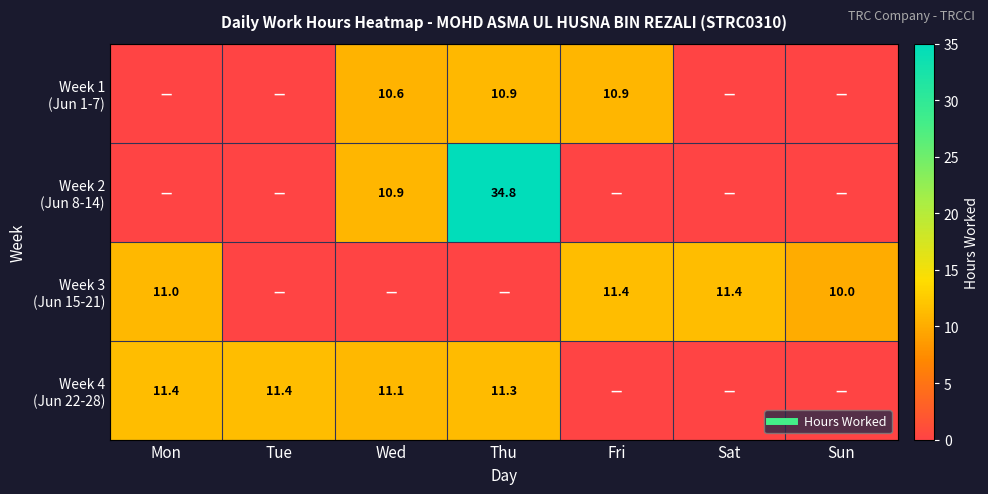

How many values in Week 4 (Jun 22-28) are above zero?

4